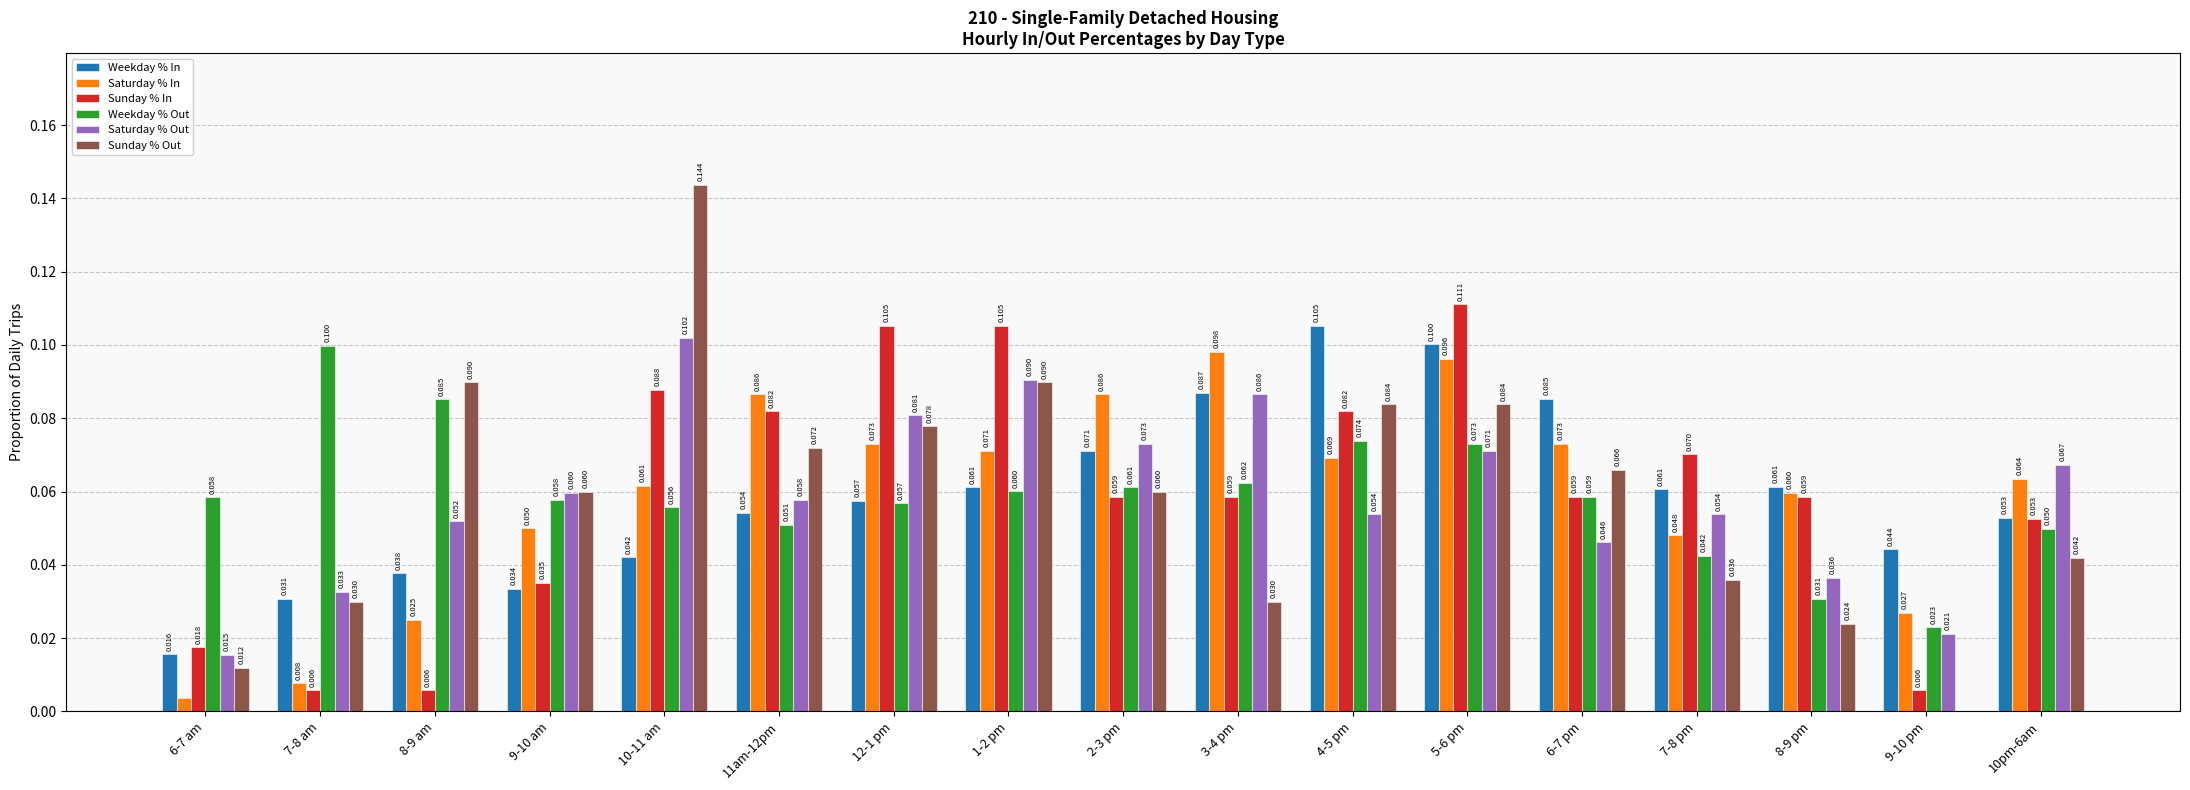

Is the value of Saturday % Out at 8-9 pm greater than the value of Weekday % Out at 7-8 pm?

No